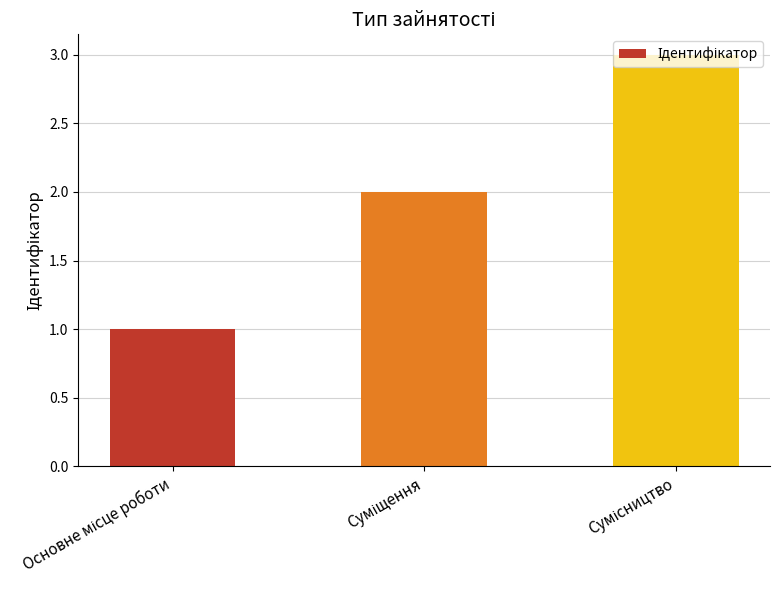

What is the maximum value shown in the chart?

3